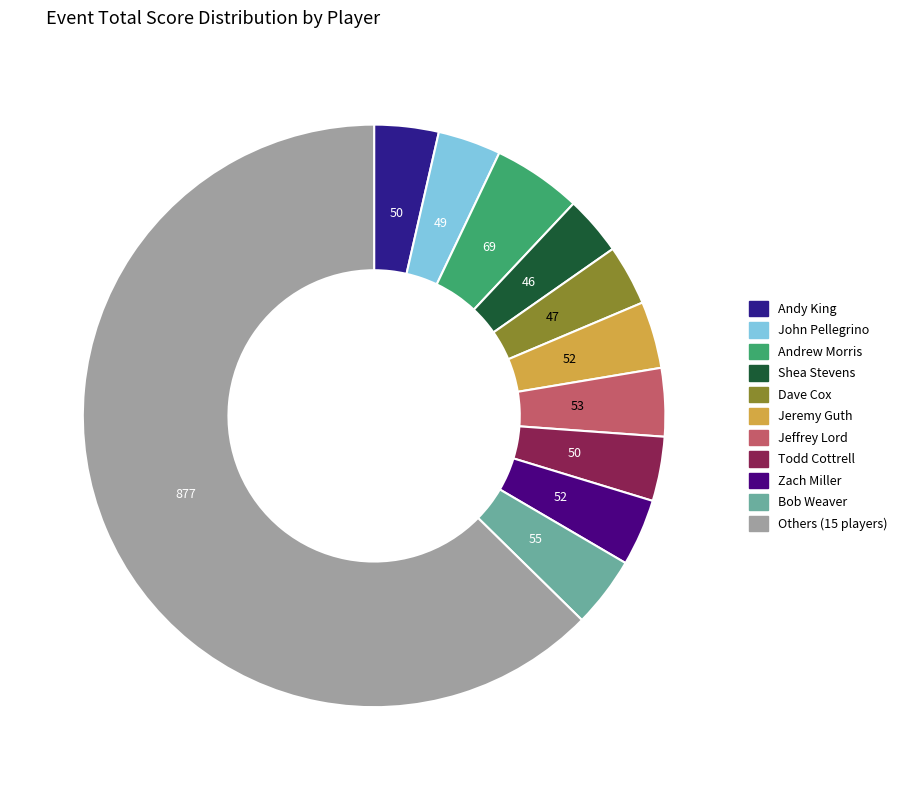

Does any single category account for the majority?

Yes